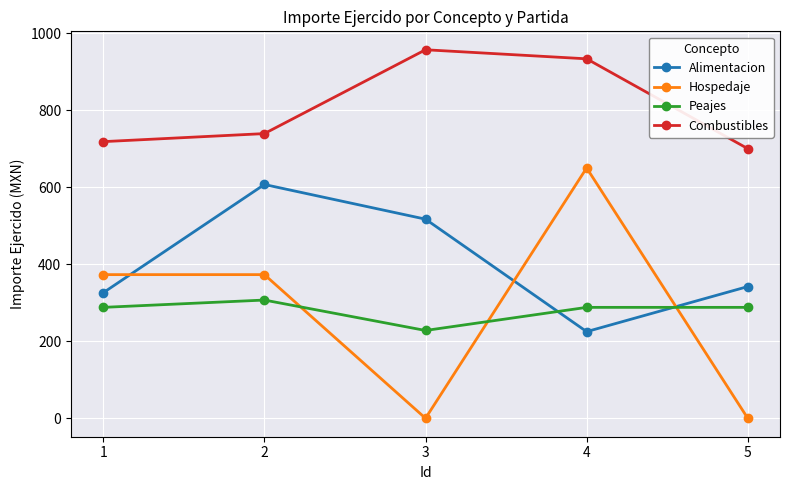

Is the value of Hospedaje at 5 greater than the value of Combustibles at 2?

No